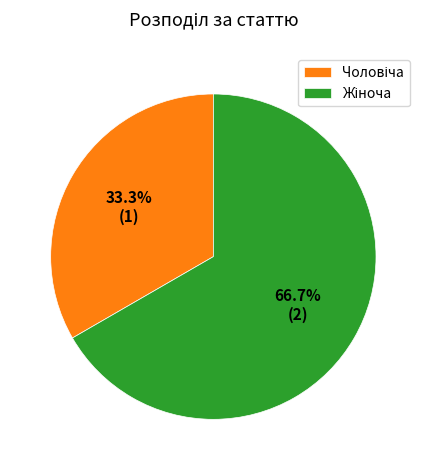

Does any single category account for the majority?

Yes